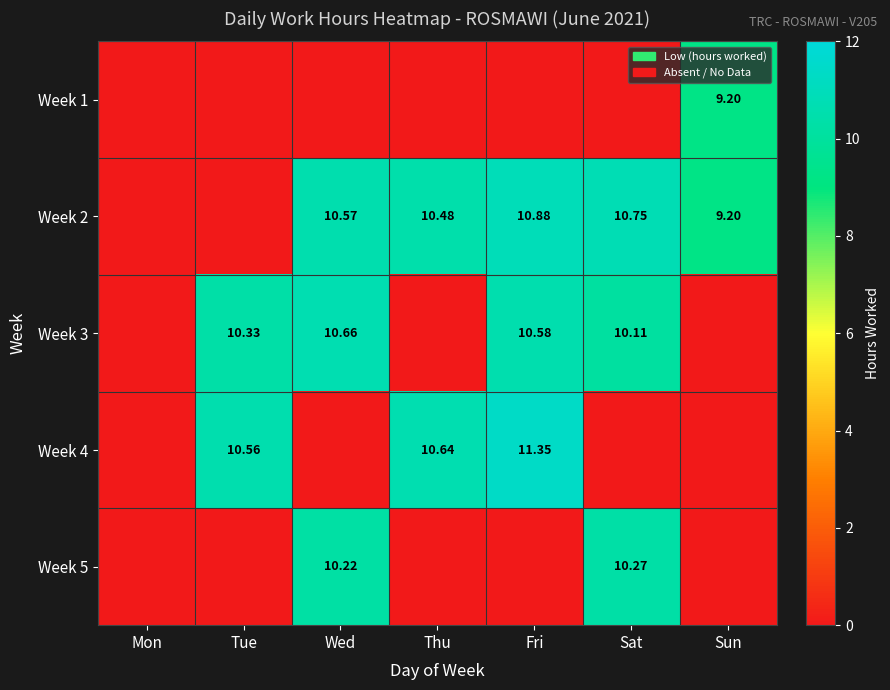

Is the value of Week 4 at Thu greater than the value of Week 2 at Thu?

Yes